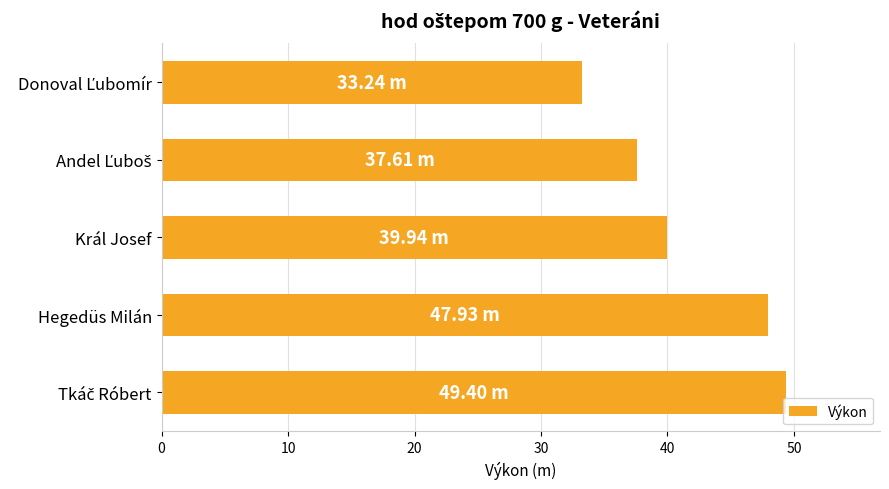

What is the sum of all values?

208.1